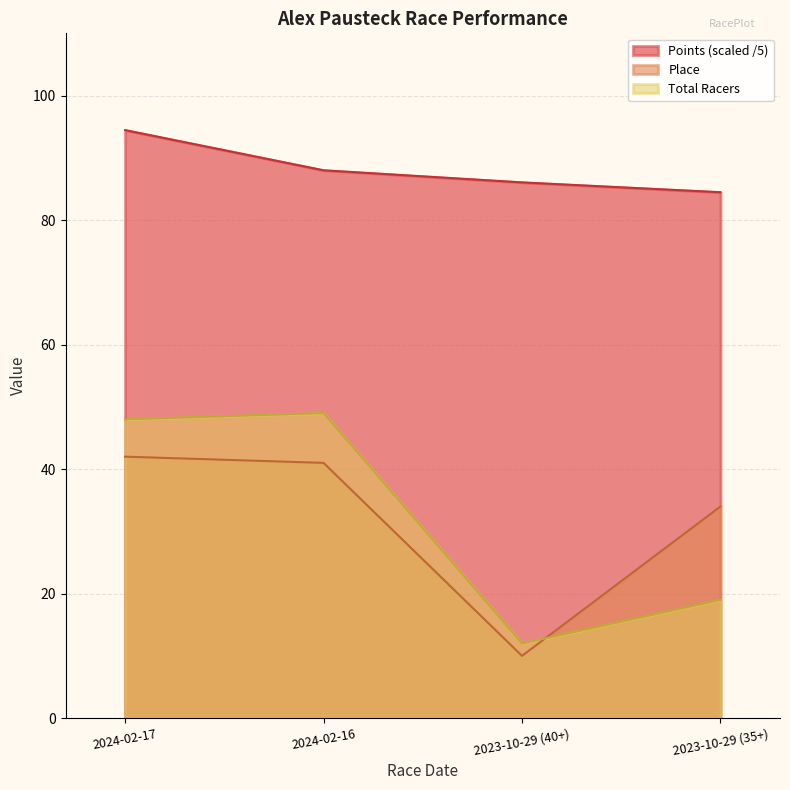

What is the sum of the Points values at 2023-10-29 (40+) and 2024-02-17?

180.5